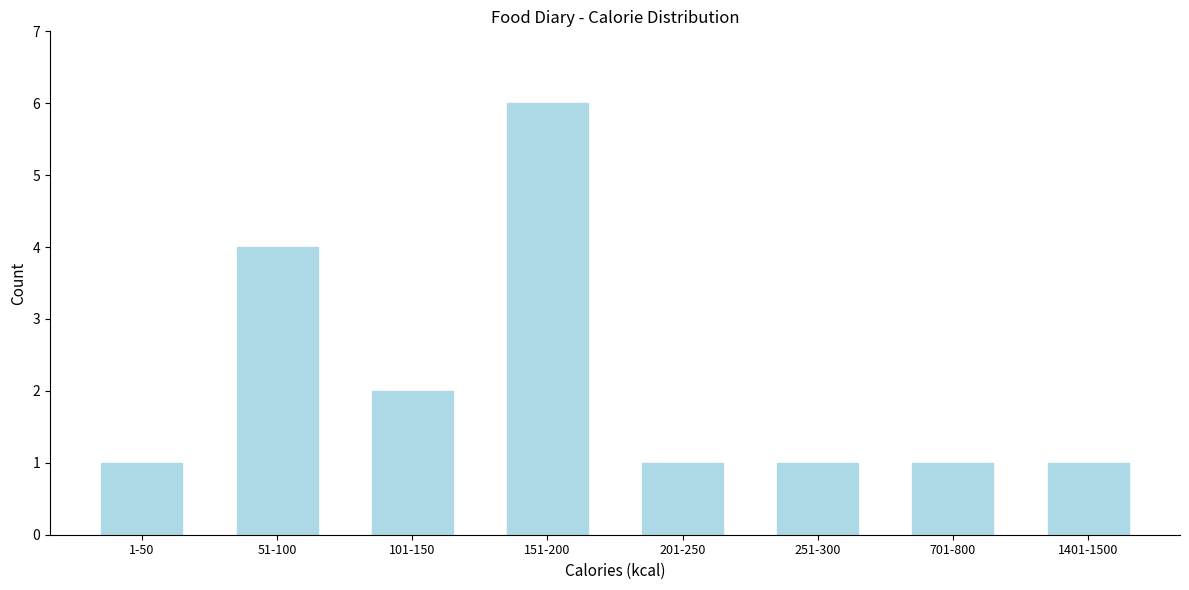

Reading left to right, extract all data points from this chart.

1	4	2	6	1	1	1	1